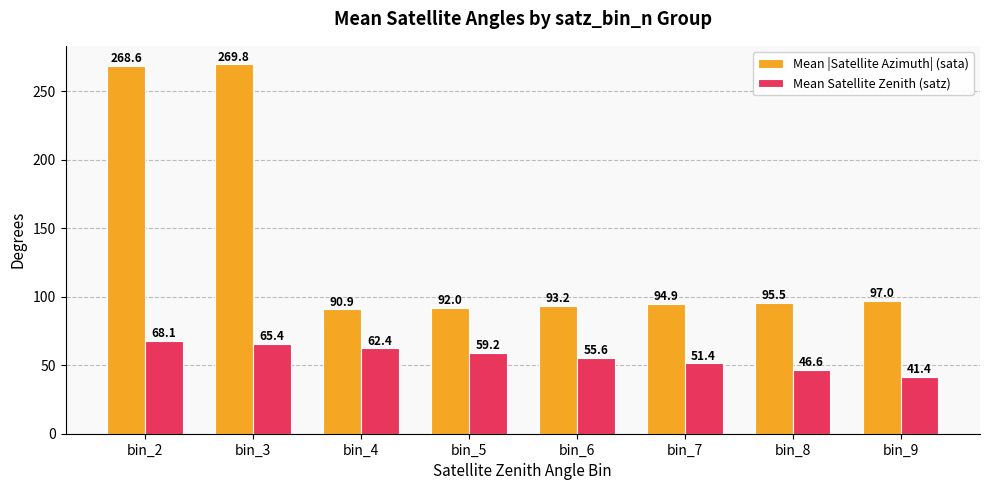

List the series in order of their peak value, highest first.

Mean |Satellite Azimuth| (sata), Mean Satellite Zenith (satz)